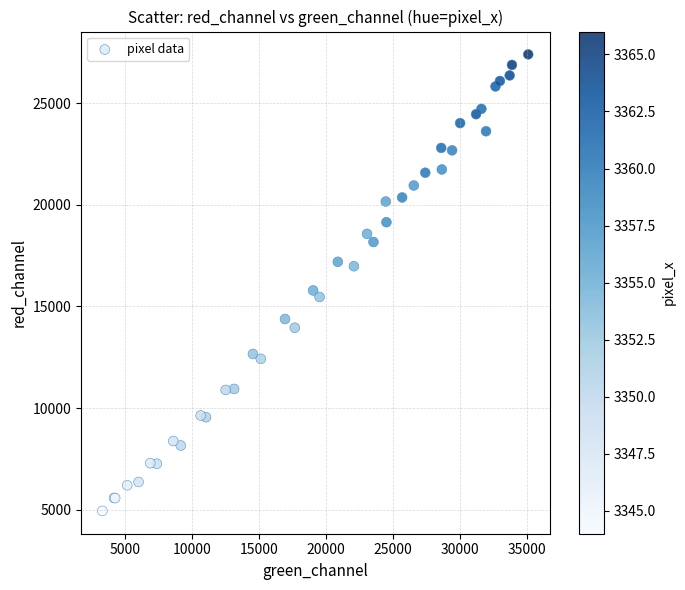

What Y value in the scatter plot is closest to 16170?

15788